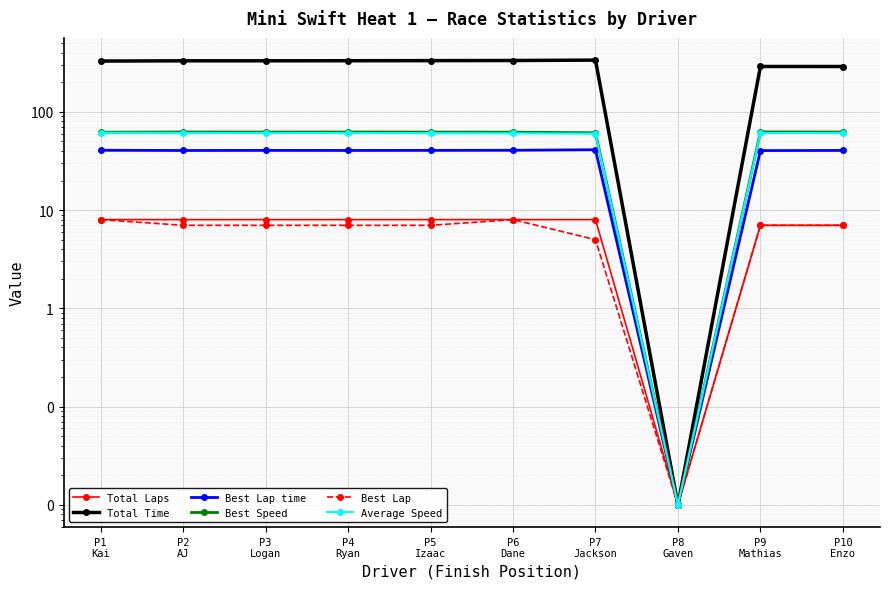

Where does the Total Time series first go above 330?

P2
AJ